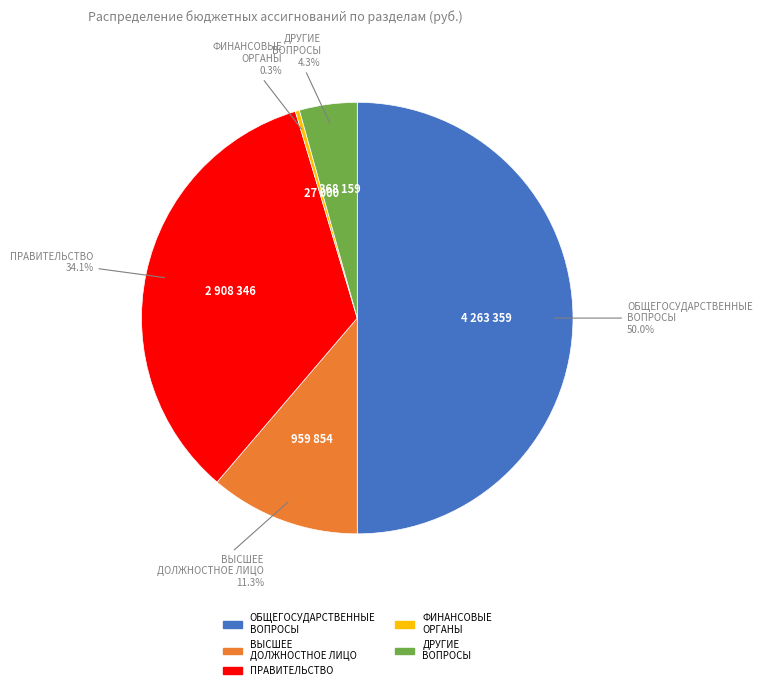

To the nearest percent, what is the average slice percentage?

20%